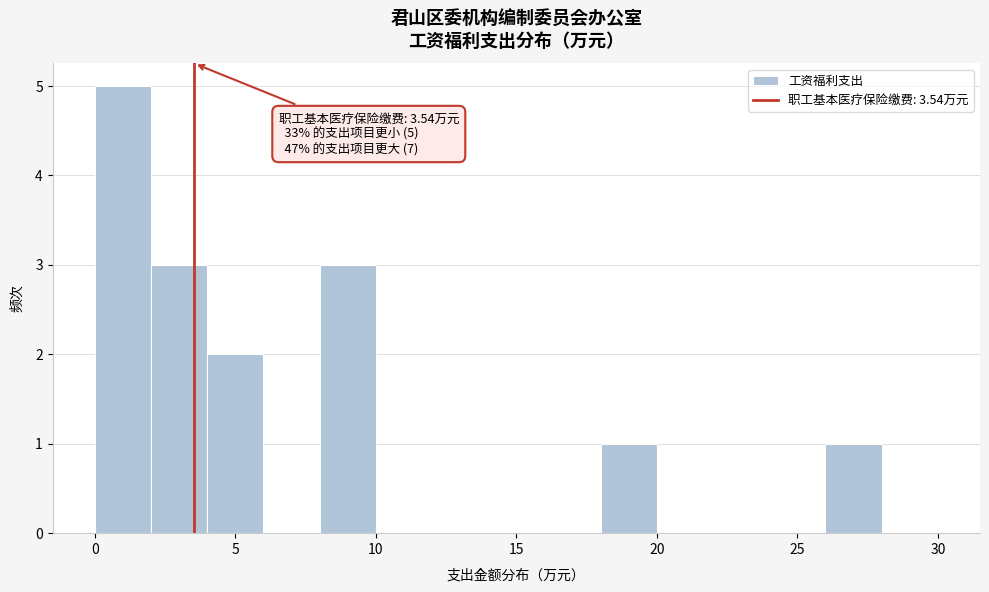

Over which range of the x-axis is the bar tallest?

0 to 2